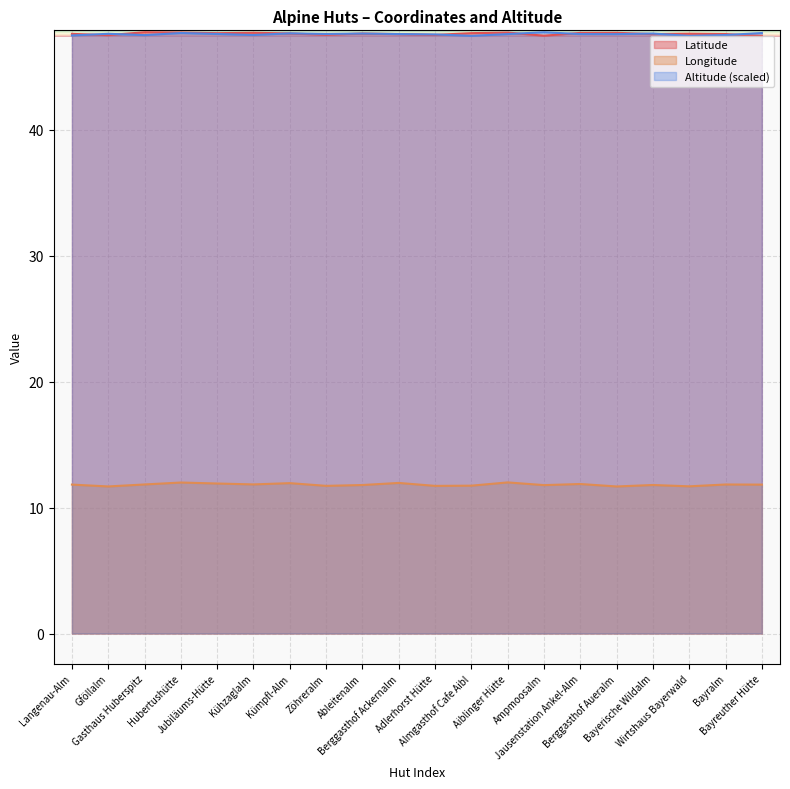

What is the label of the 8th point from the right?

Aiblinger Hütte